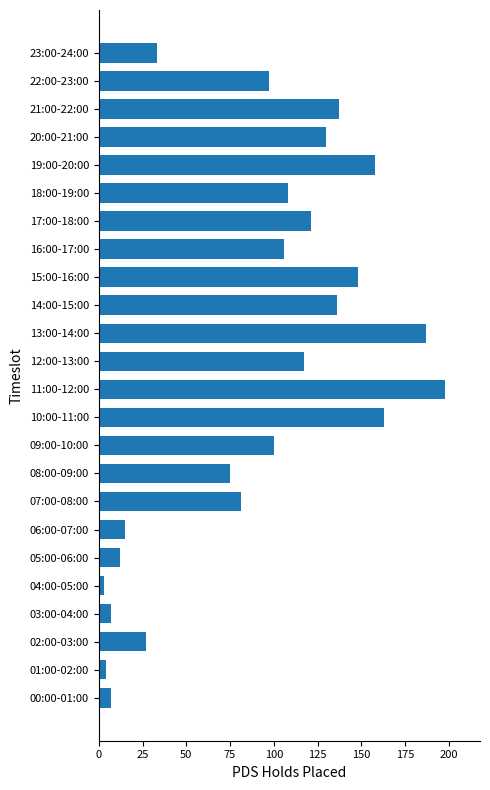

Which label corresponds to the largest value in the chart?

11:00-12:00